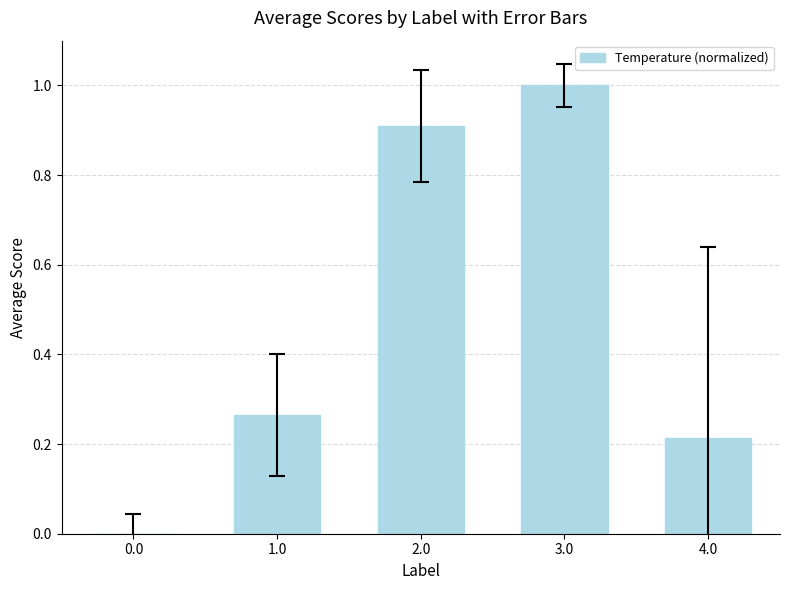

Which category has the highest value across all series?

3.0